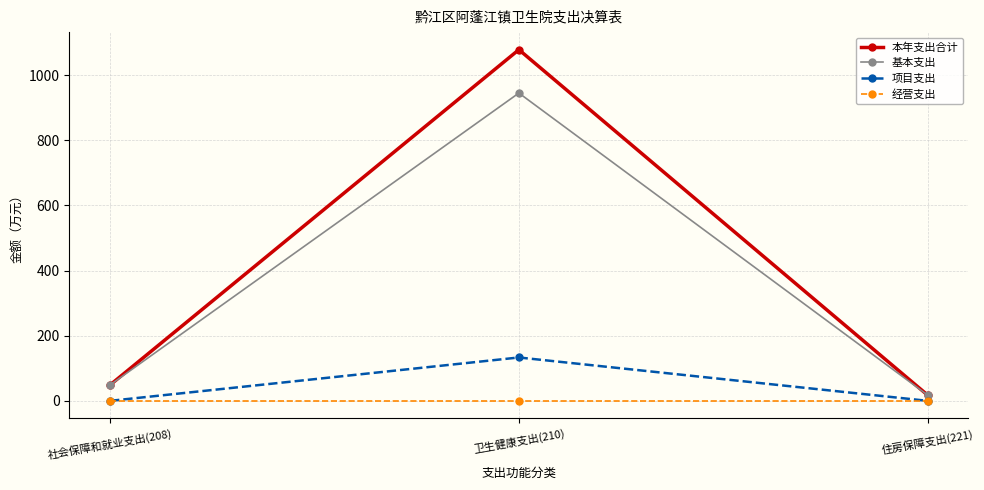

Which series changed the most between 卫生健康支出(210) and 住房保障支出(221)?

本年支出合计